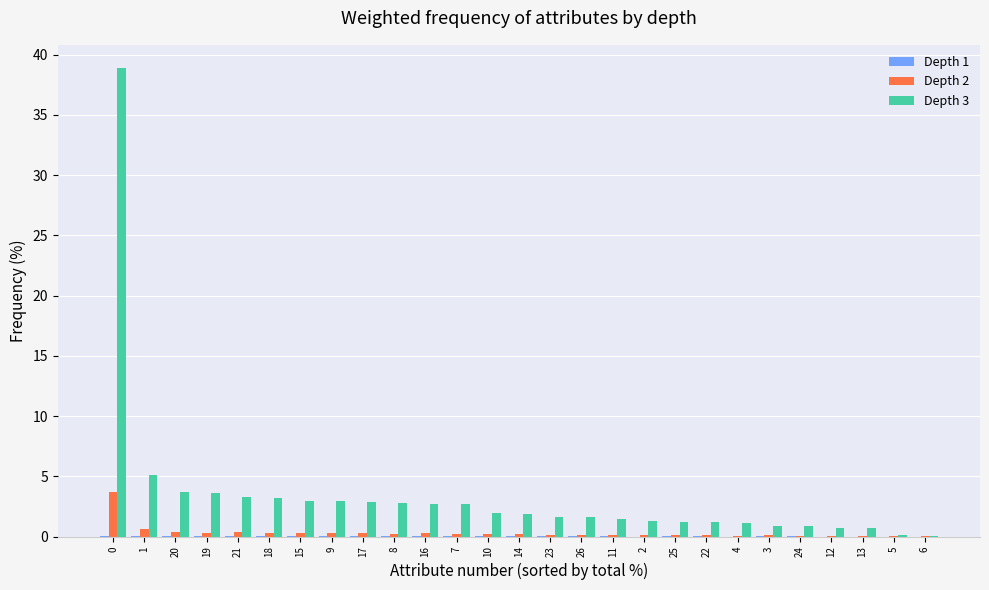

How many series are shown in this chart?

3